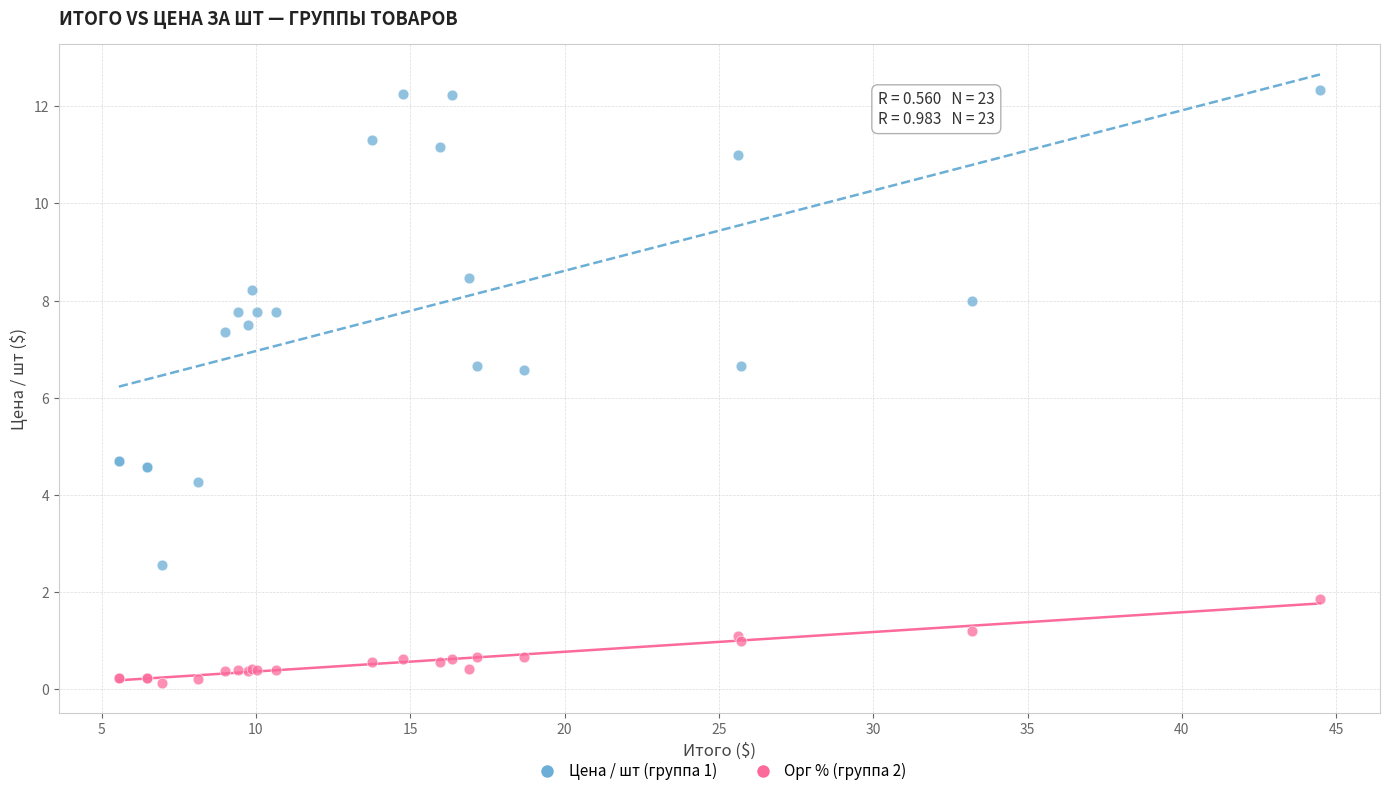

What is the X range (max minus min) for the scatter plot?

38.9